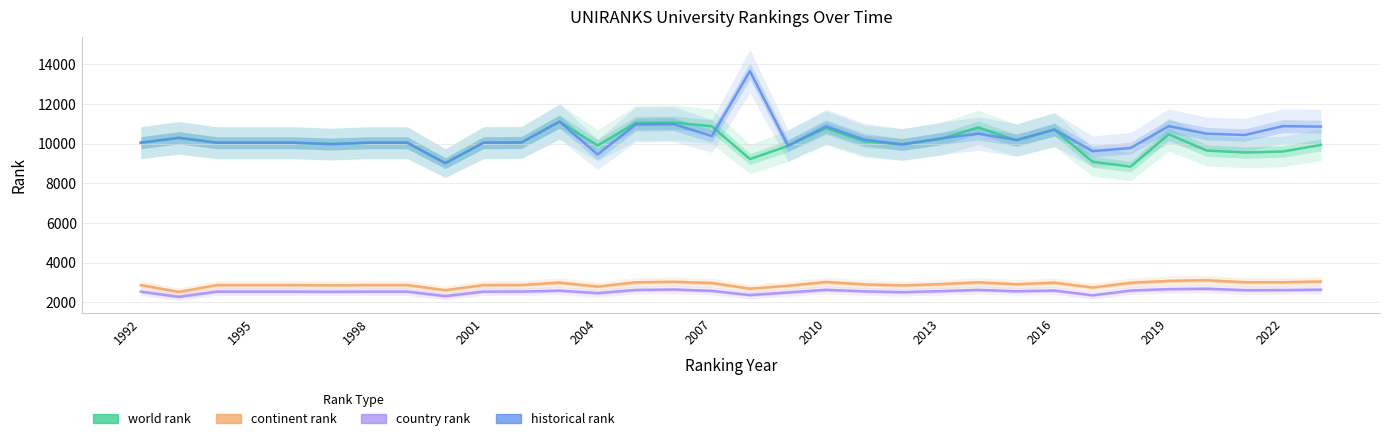

True or false: country rank has more than 0 interior local peaks.

True